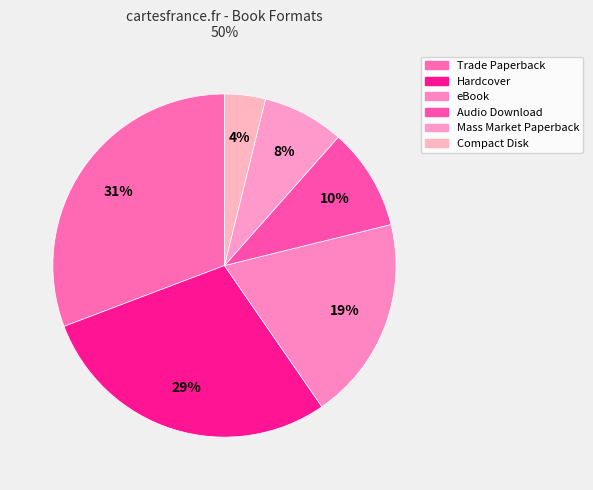

How many slices are in this pie chart?

6